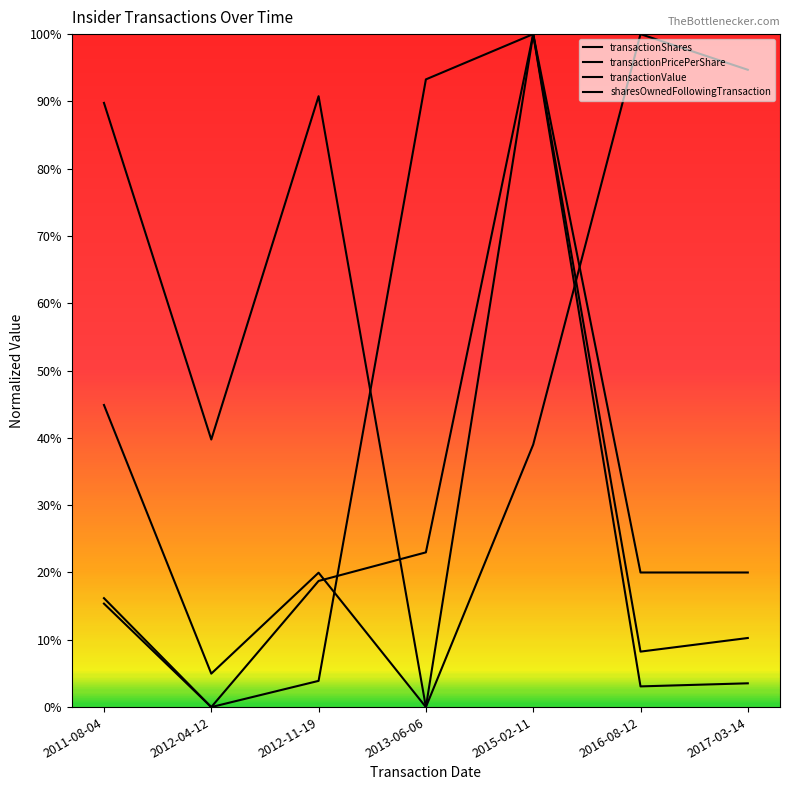

What is the difference between the maximum and minimum values in the transactionShares series?

1.0